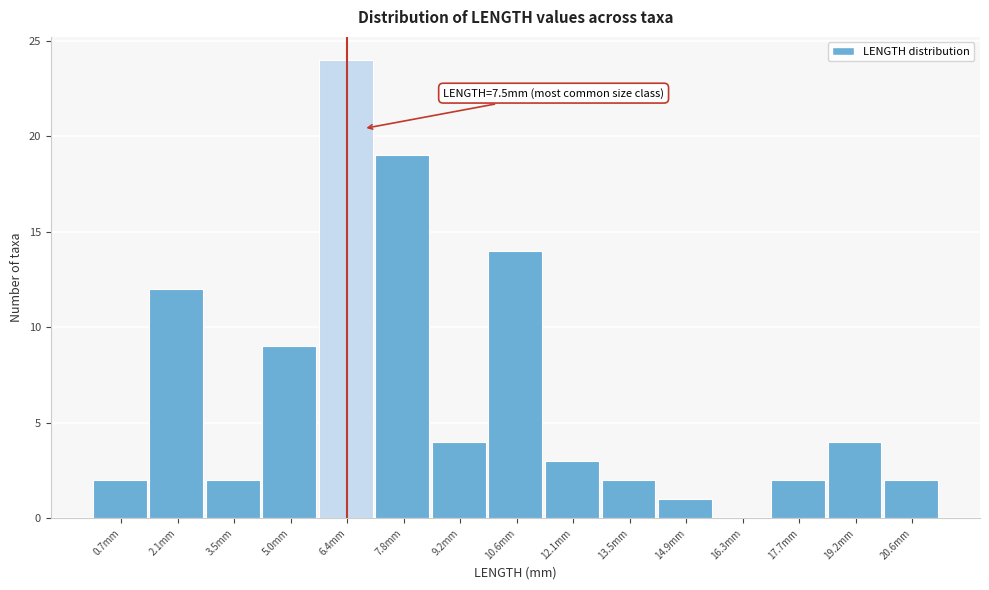

Reading left to right, transcribe all the data shown in this chart.

0.7mm=2	2.1mm=12	3.5mm=2	5.0mm=9	6.4mm=24	7.8mm=19	9.2mm=4	10.6mm=14	12.1mm=3	13.5mm=2	14.9mm=1	16.3mm=0	17.7mm=2	19.2mm=4	20.6mm=2